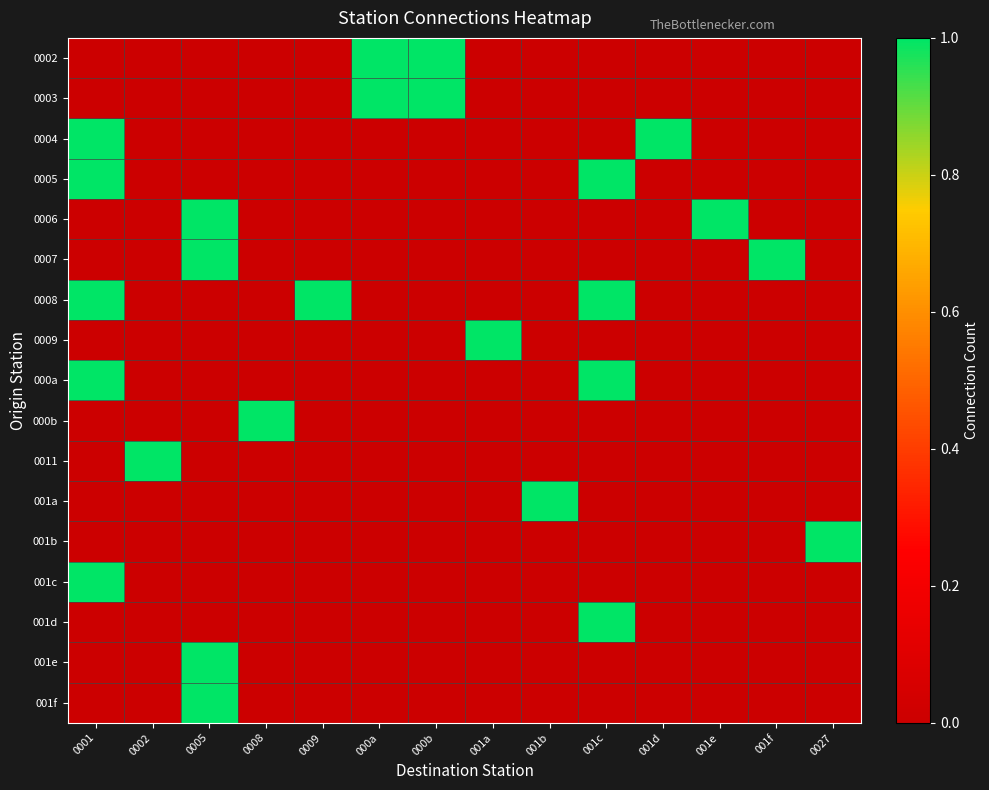

Reading left to right, transcribe all the data shown in this chart.

0002: 0001=0	0002=0	0005=0	0008=0	0009=0	000a=1	000b=1	001a=0	001b=0	001c=0	001d=0	001e=0	001f=0	0027=0
0003: 0001=0	0002=0	0005=0	0008=0	0009=0	000a=1	000b=1	001a=0	001b=0	001c=0	001d=0	001e=0	001f=0	0027=0
0004: 0001=1	0002=0	0005=0	0008=0	0009=0	000a=0	000b=0	001a=0	001b=0	001c=0	001d=1	001e=0	001f=0	0027=0
0005: 0001=1	0002=0	0005=0	0008=0	0009=0	000a=0	000b=0	001a=0	001b=0	001c=1	001d=0	001e=0	001f=0	0027=0
0006: 0001=0	0002=0	0005=1	0008=0	0009=0	000a=0	000b=0	001a=0	001b=0	001c=0	001d=0	001e=1	001f=0	0027=0
0007: 0001=0	0002=0	0005=1	0008=0	0009=0	000a=0	000b=0	001a=0	001b=0	001c=0	001d=0	001e=0	001f=1	0027=0
0008: 0001=1	0002=0	0005=0	0008=0	0009=1	000a=0	000b=0	001a=0	001b=0	001c=1	001d=0	001e=0	001f=0	0027=0
0009: 0001=0	0002=0	0005=0	0008=0	0009=0	000a=0	000b=0	001a=1	001b=0	001c=0	001d=0	001e=0	001f=0	0027=0
000a: 0001=1	0002=0	0005=0	0008=0	0009=0	000a=0	000b=0	001a=0	001b=0	001c=1	001d=0	001e=0	001f=0	0027=0
000b: 0001=0	0002=0	0005=0	0008=1	0009=0	000a=0	000b=0	001a=0	001b=0	001c=0	001d=0	001e=0	001f=0	0027=0
0011: 0001=0	0002=1	0005=0	0008=0	0009=0	000a=0	000b=0	001a=0	001b=0	001c=0	001d=0	001e=0	001f=0	0027=0
001a: 0001=0	0002=0	0005=0	0008=0	0009=0	000a=0	000b=0	001a=0	001b=1	001c=0	001d=0	001e=0	001f=0	0027=0
001b: 0001=0	0002=0	0005=0	0008=0	0009=0	000a=0	000b=0	001a=0	001b=0	001c=0	001d=0	001e=0	001f=0	0027=1
001c: 0001=1	0002=0	0005=0	0008=0	0009=0	000a=0	000b=0	001a=0	001b=0	001c=0	001d=0	001e=0	001f=0	0027=0
001d: 0001=0	0002=0	0005=0	0008=0	0009=0	000a=0	000b=0	001a=0	001b=0	001c=1	001d=0	001e=0	001f=0	0027=0
001e: 0001=0	0002=0	0005=1	0008=0	0009=0	000a=0	000b=0	001a=0	001b=0	001c=0	001d=0	001e=0	001f=0	0027=0
001f: 0001=0	0002=0	0005=1	0008=0	0009=0	000a=0	000b=0	001a=0	001b=0	001c=0	001d=0	001e=0	001f=0	0027=0